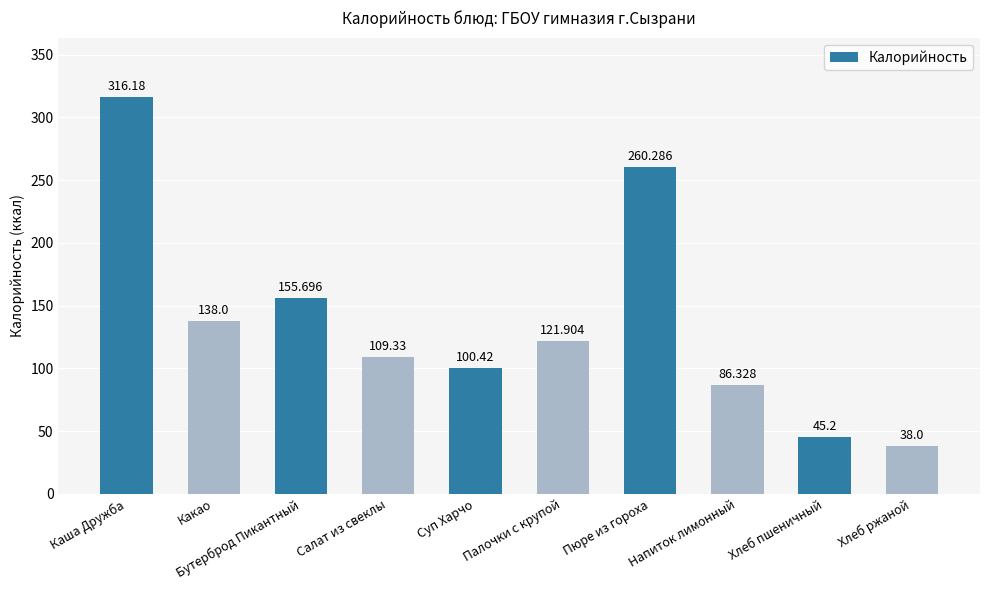

Approximately how many times larger is the value at Хлеб пшеничный compared to Бутерброд Пикантный?

0.3